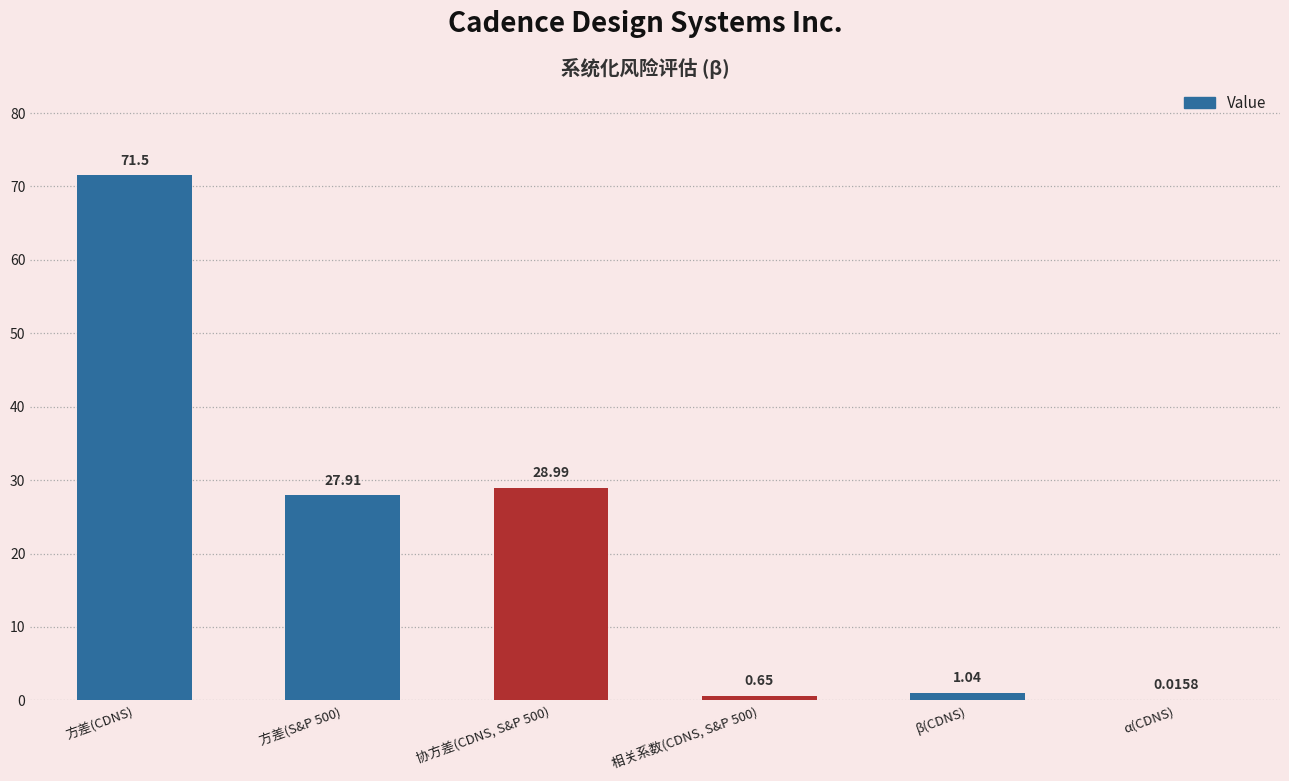

What is the greatest value displayed?

71.5